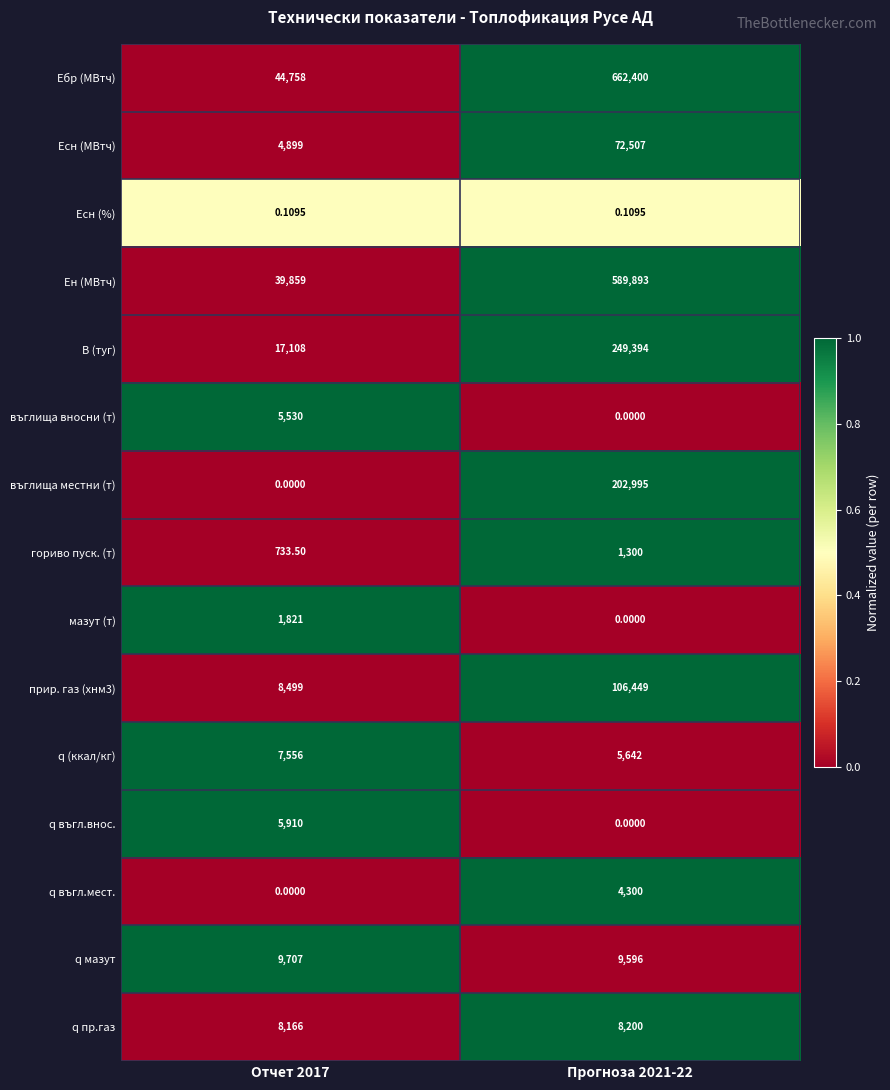

At which category is the sum across all series the highest?

Прогноза 2021-22